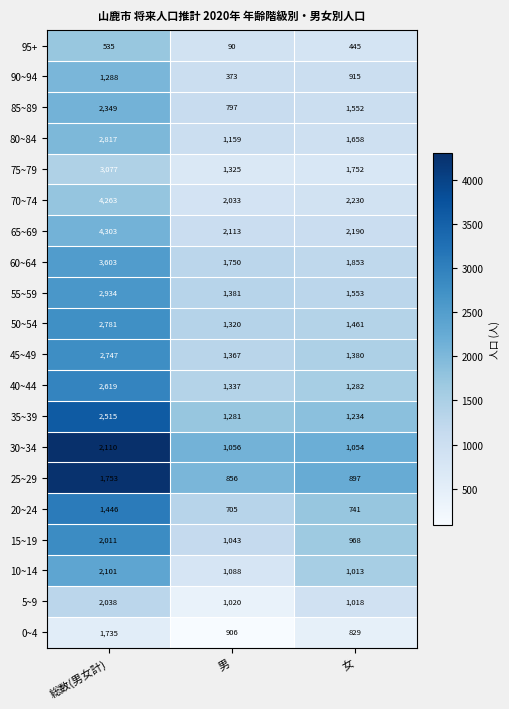

What is the spread (max minus min) of values at 男?

2023